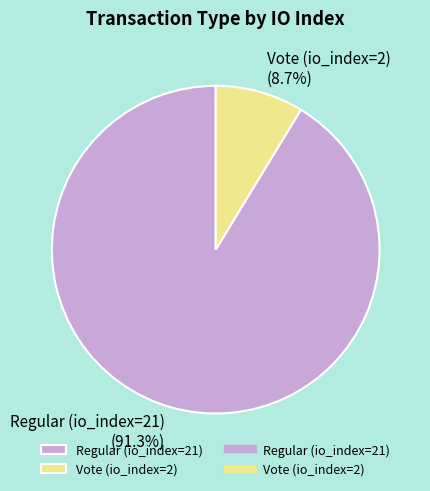

How many slices are in this pie chart?

2